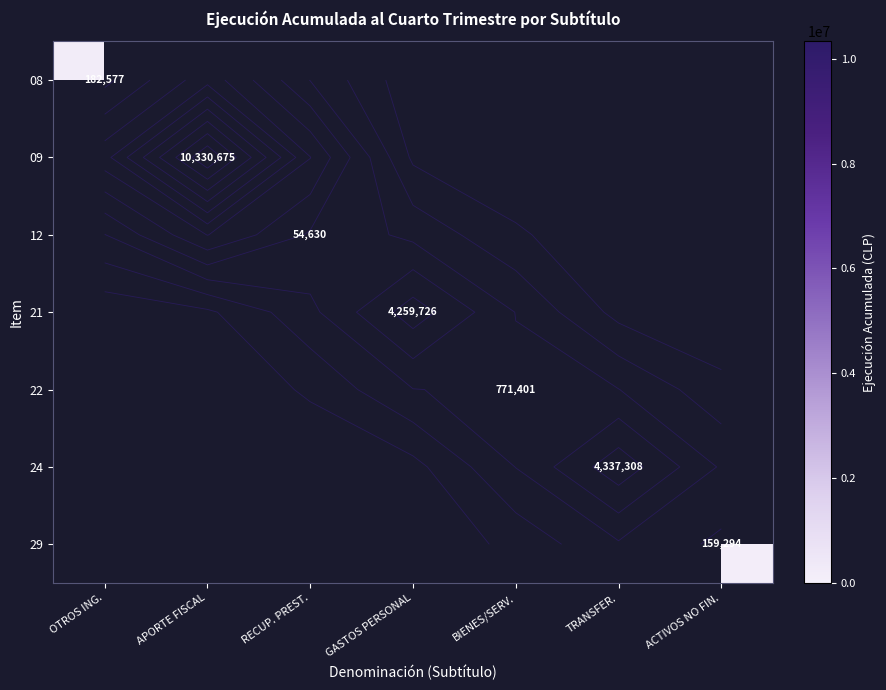

At which category does the chart reach its peak across all series?

APORTE FISCAL